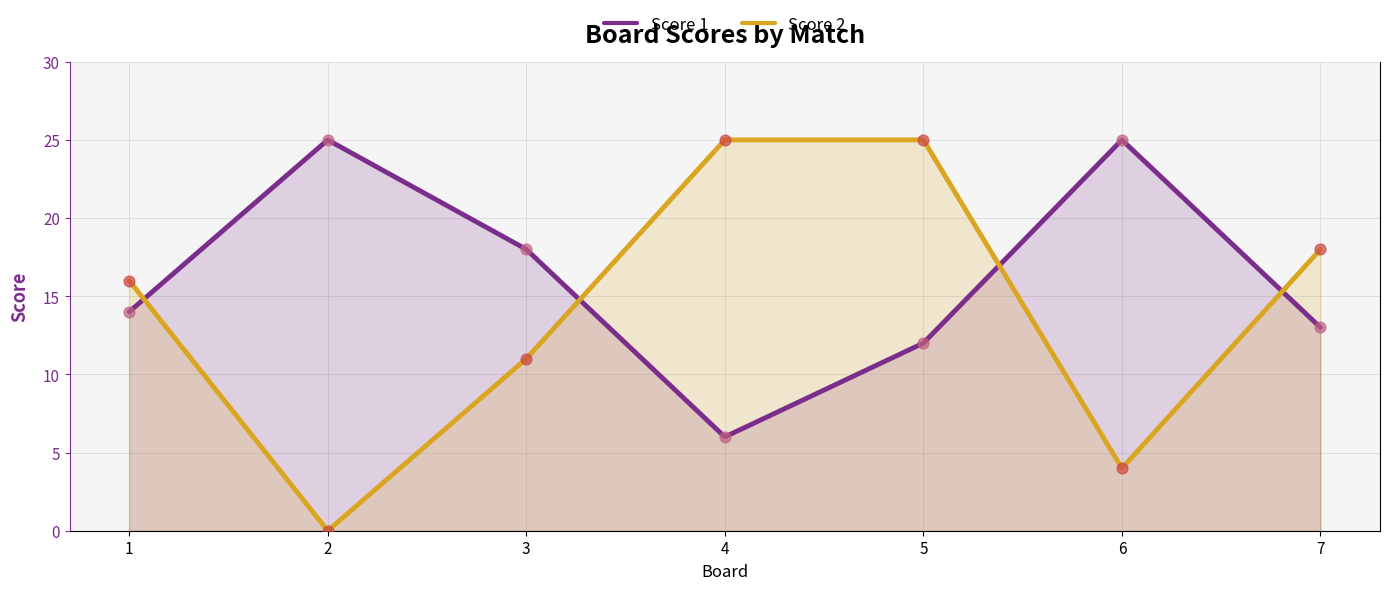

At which category is the sum across all series the highest?

5